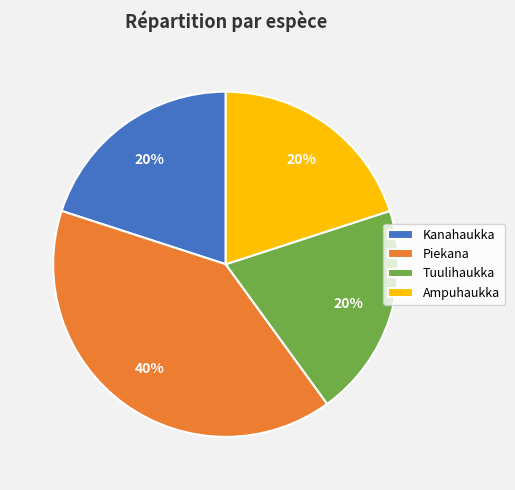

What is the largest slice in the pie chart?

Piekana